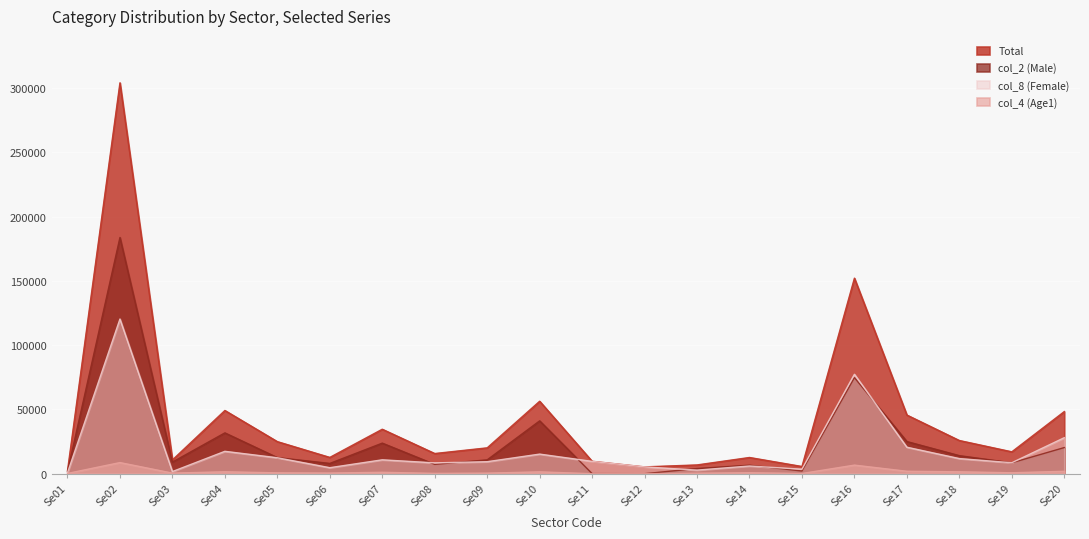

True or false: col_2 (Male) and Total cross at least once.

False